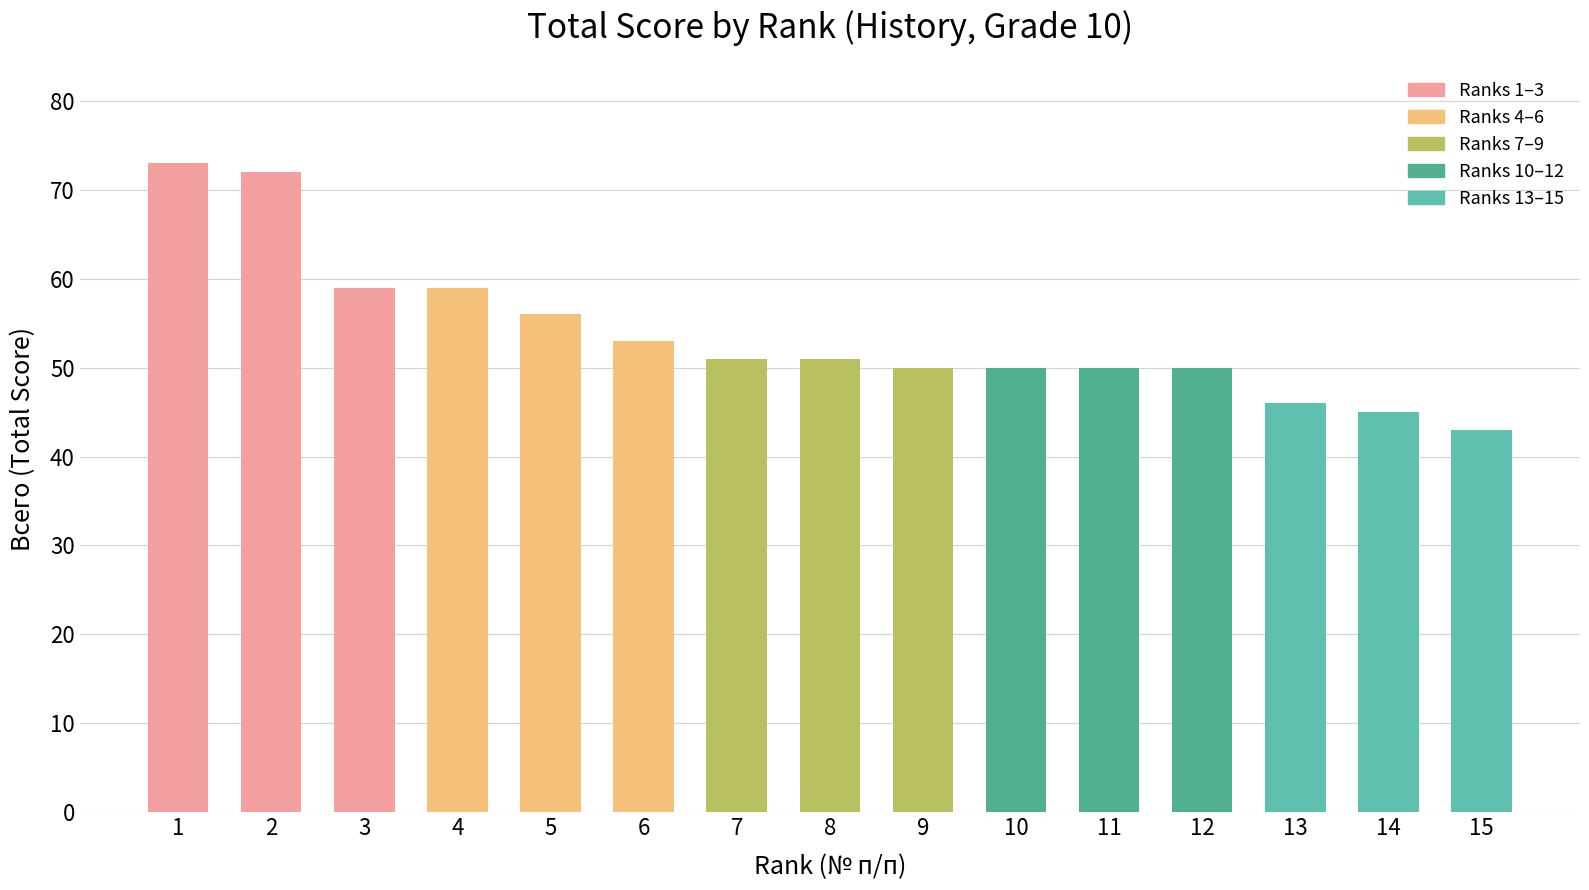

Read the value at 11, to the nearest 5.

50